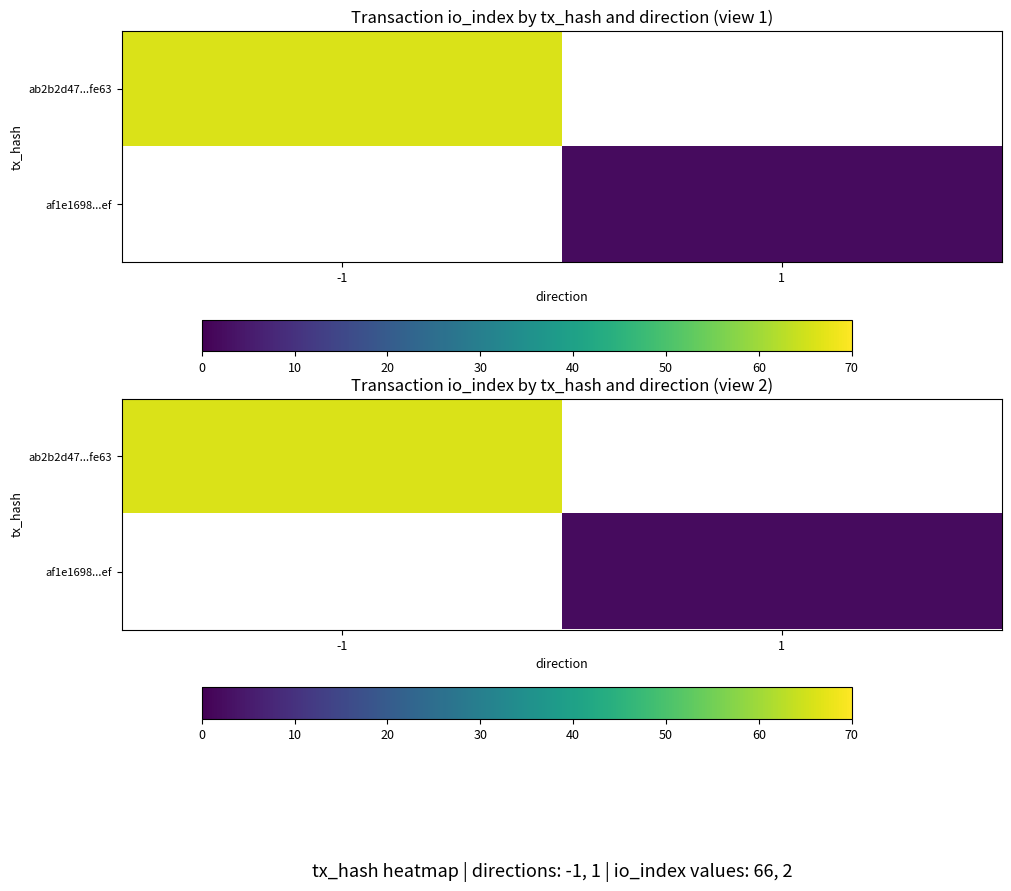

Where is ab2b2d47...fe63 nearest to the value 66?

-1